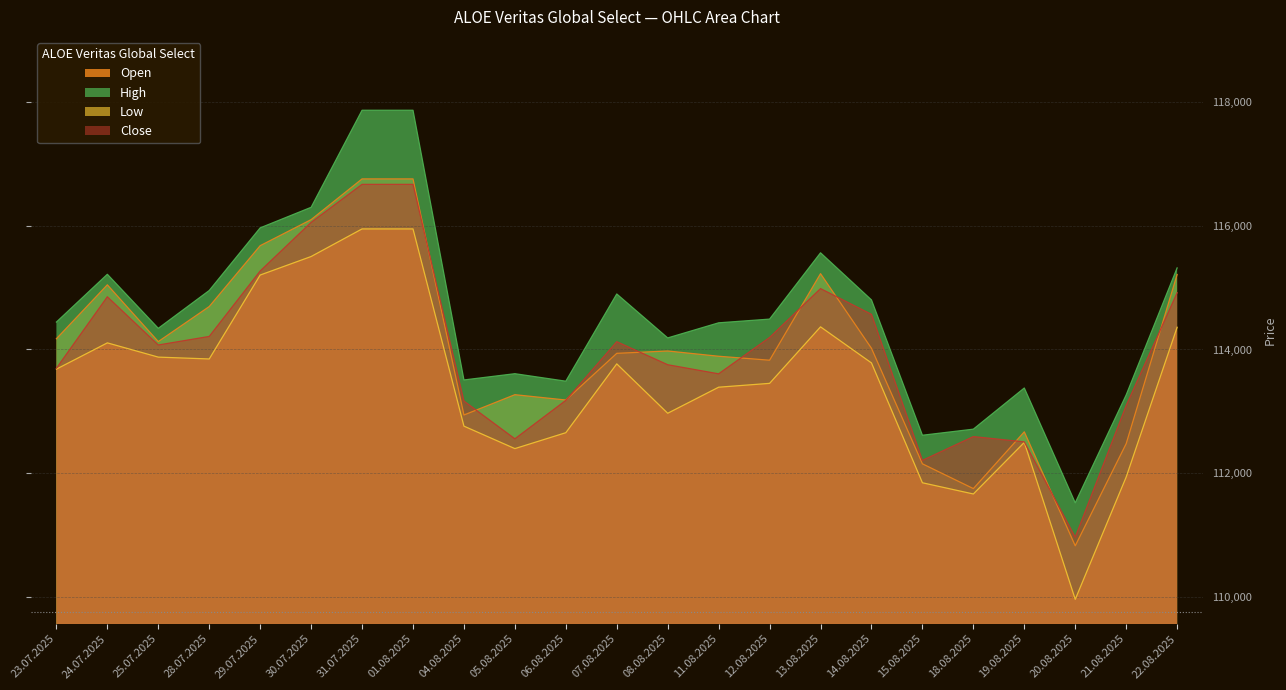

Which category has the highest value across all series?

31.07.2025